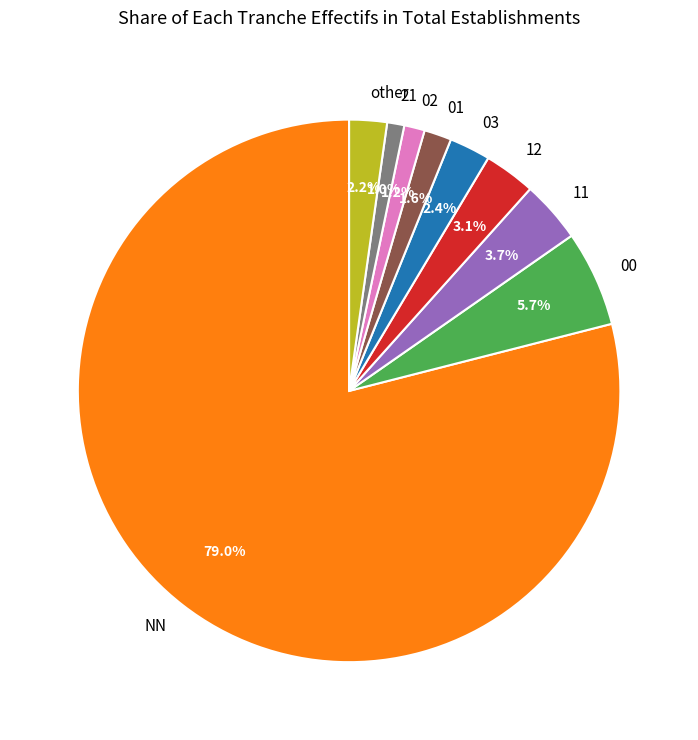

What percentage is NOT represented by 01?

98.4%